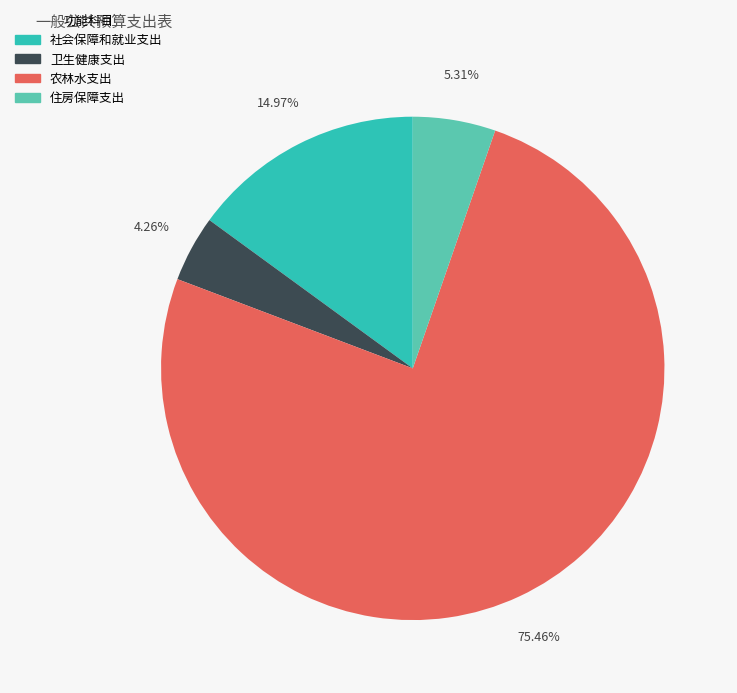

Between 社会保障和就业支出 and 卫生健康支出, which is larger?

社会保障和就业支出